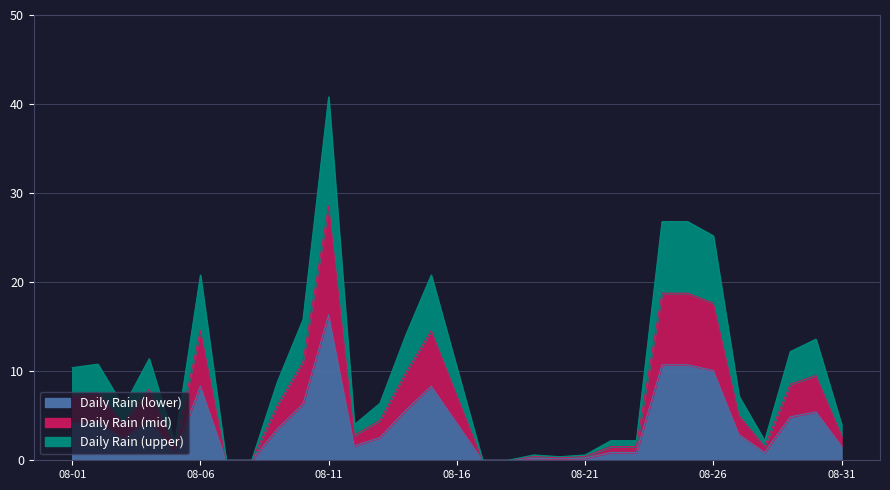

Where does the data first go above 5?

08-01